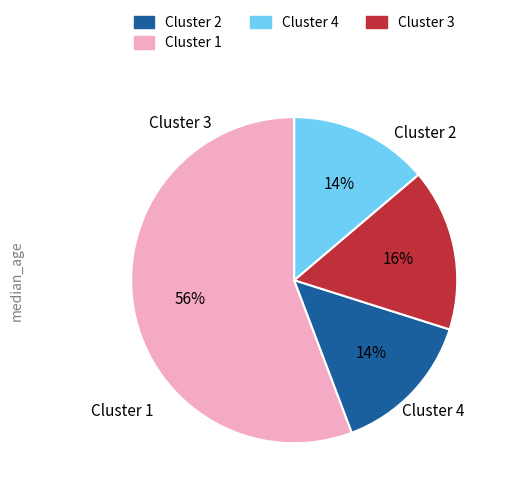

To the nearest percent, what is the difference between the largest and smallest slice percentages?

42%